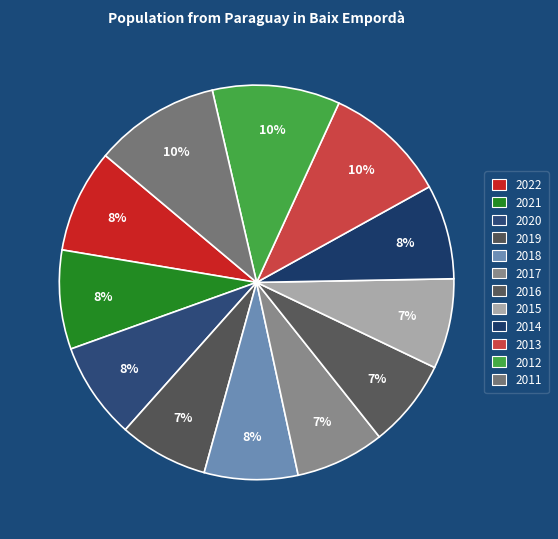

Count the number of slices in the pie.

12